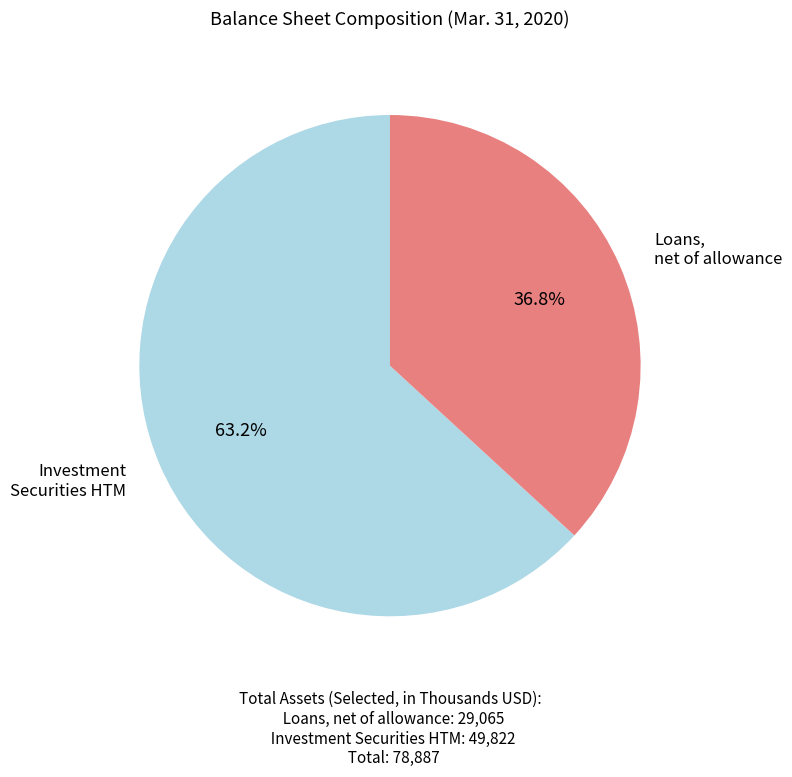

Is there a majority slice in this chart?

Yes